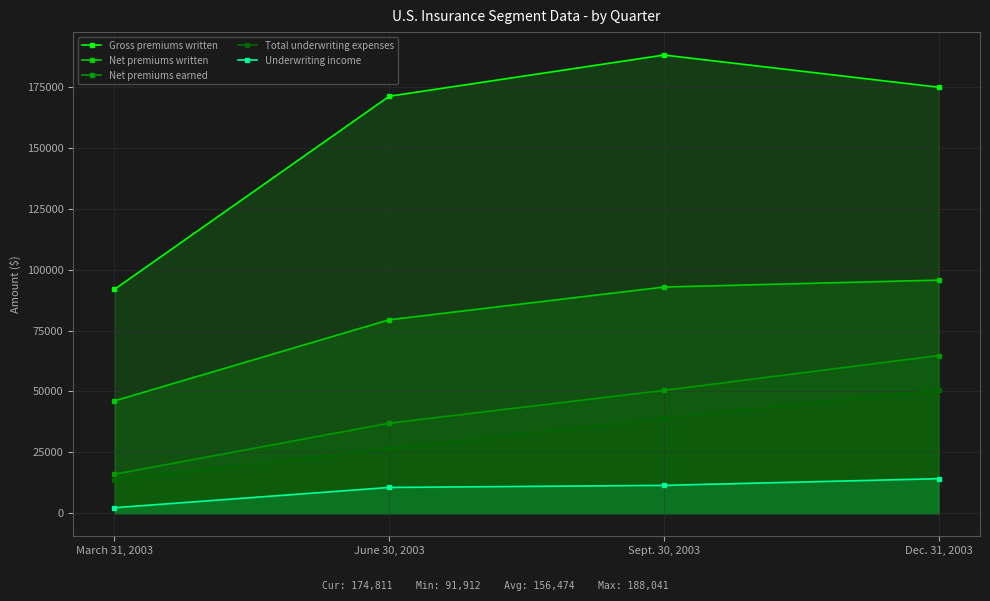

What is the average value of the Gross premiums written series?

156474